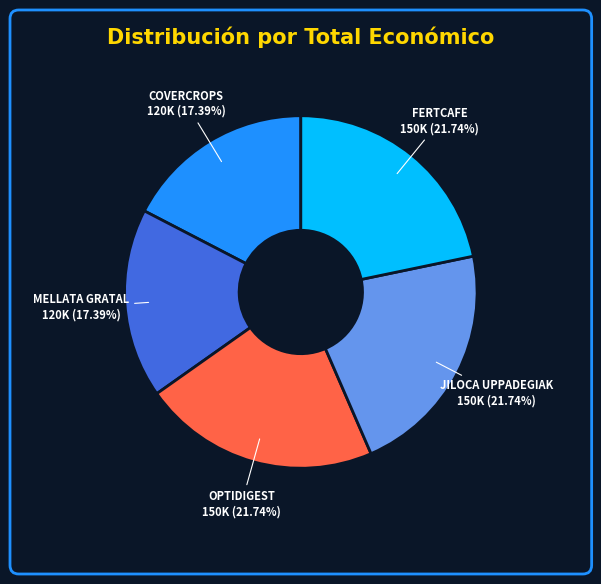

To the nearest percent, what is the difference between the FERTCAFE and MELLATA GRATAL slice percentages?

4%